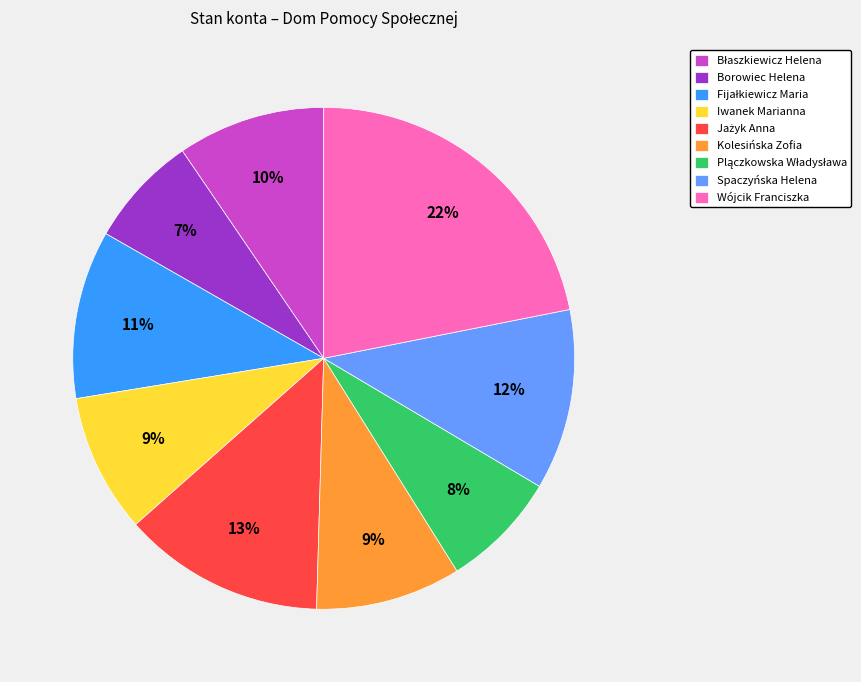

Which category has the biggest portion of the pie?

Wójcik Franciszka